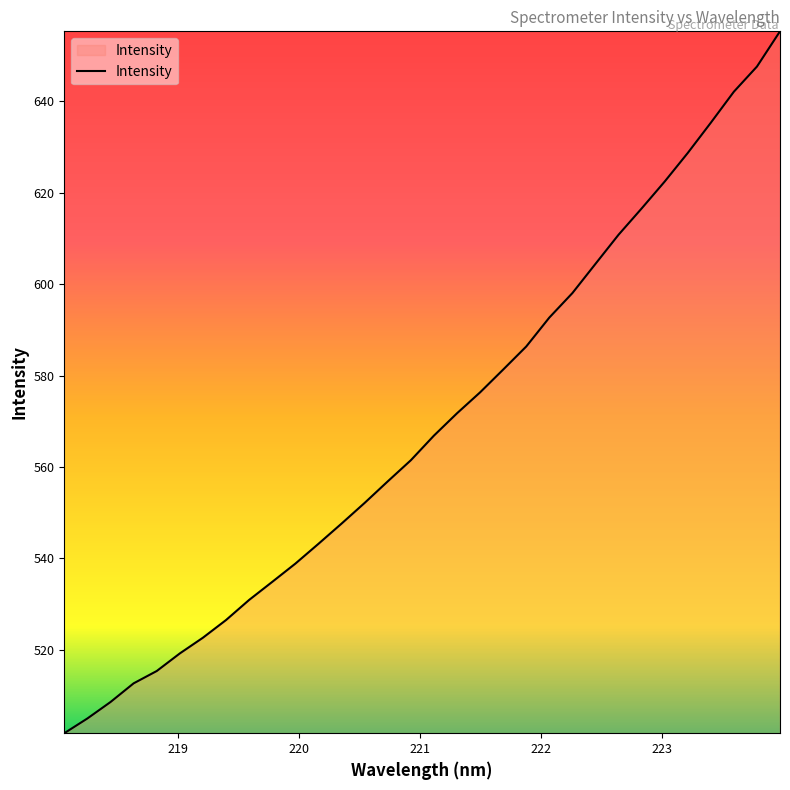

What is the difference between the maximum and minimum values?

153.4